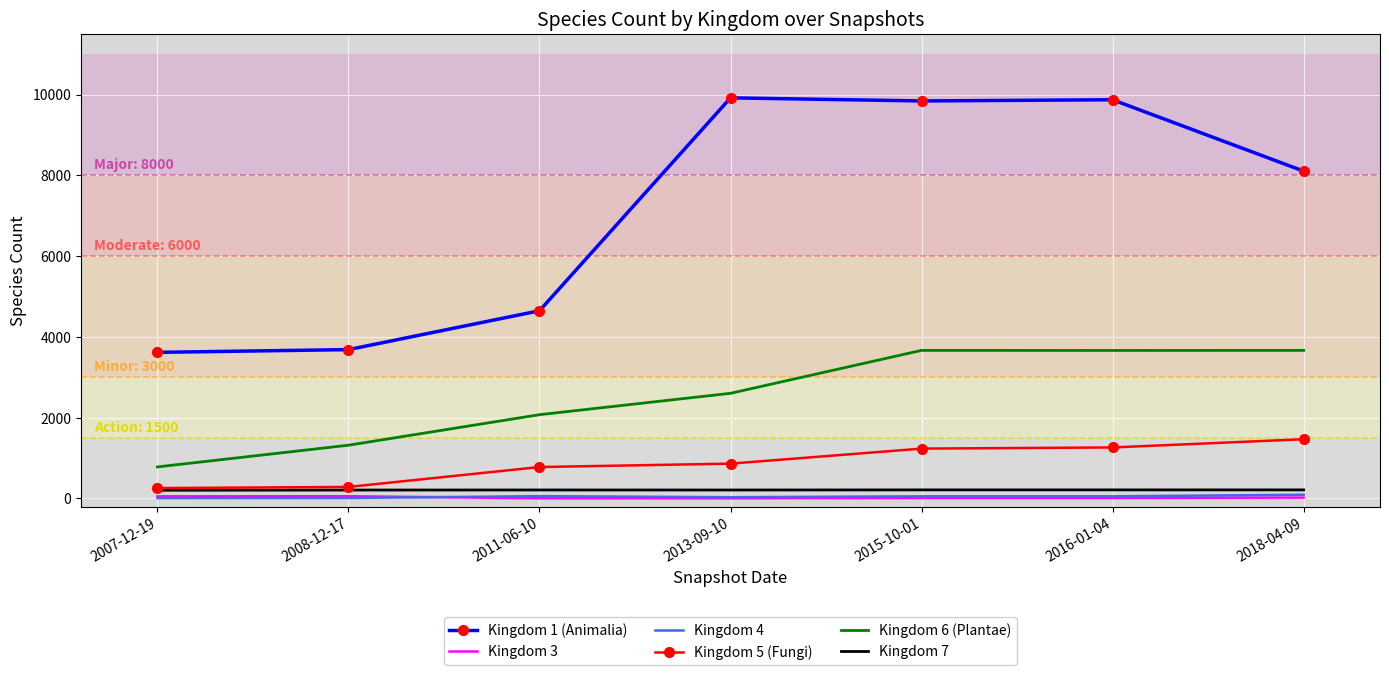

Which series has the largest range (max minus min)?

Kingdom 1 (Animalia)